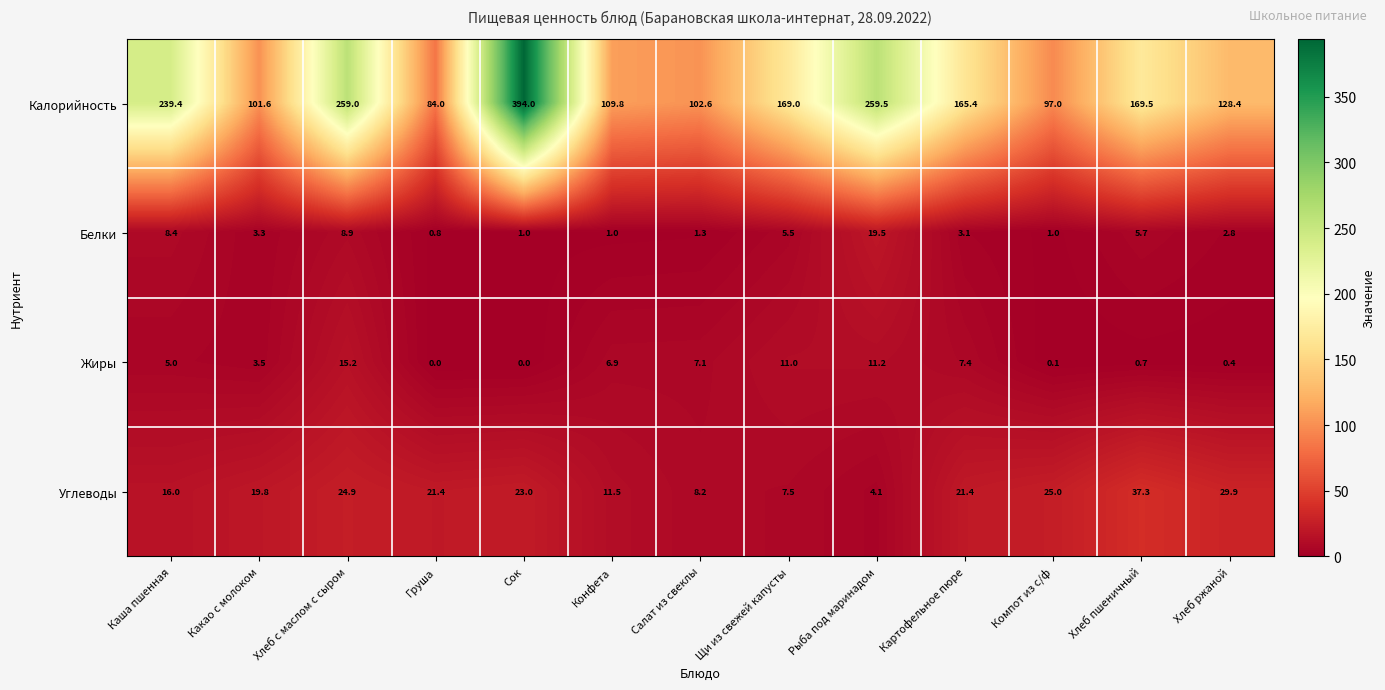

At Каша пшенная, list the series in order from smallest to largest.

Жиры, Белки, Углеводы, Калорийность